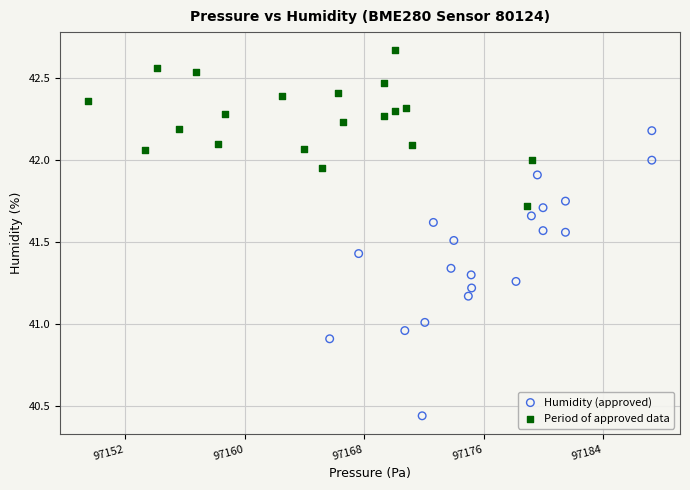

Which series reaches the maximum Y coordinate?

Period of approved data